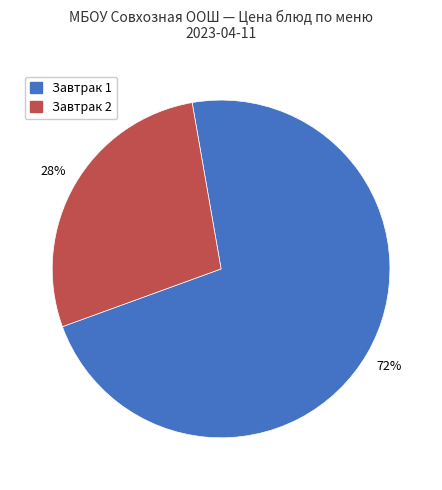

Combined, do Завтрак 1 and Завтрак 2 account for over 50%?

Yes